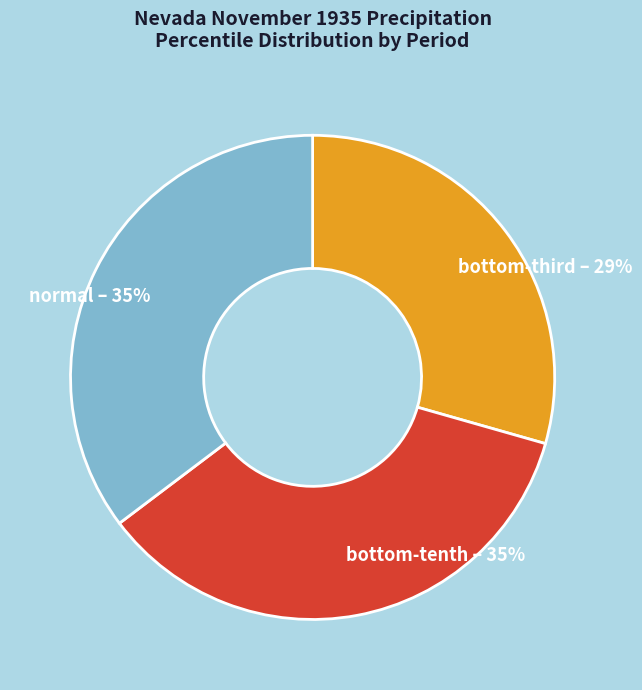

How many segments does this pie chart have?

3